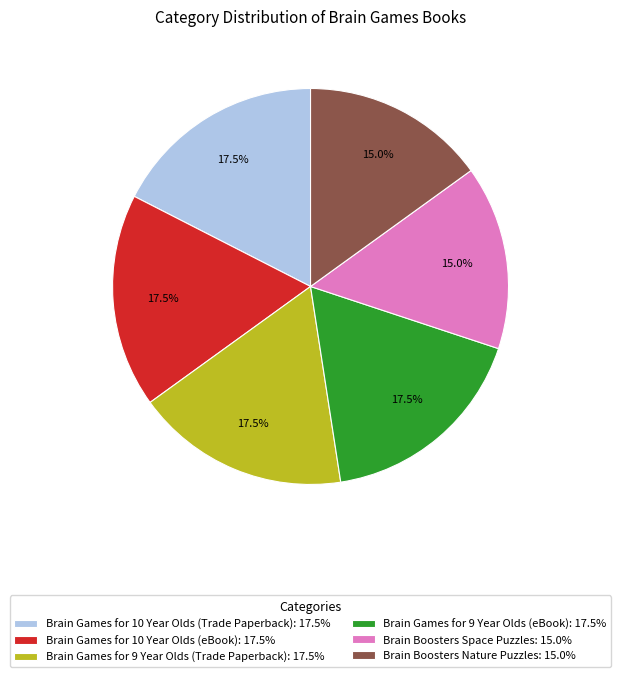

Approximately how many times larger is the value at Brain Boosters Space Puzzles: 15.0% compared to Brain Boosters Nature Puzzles: 15.0%?

1.0